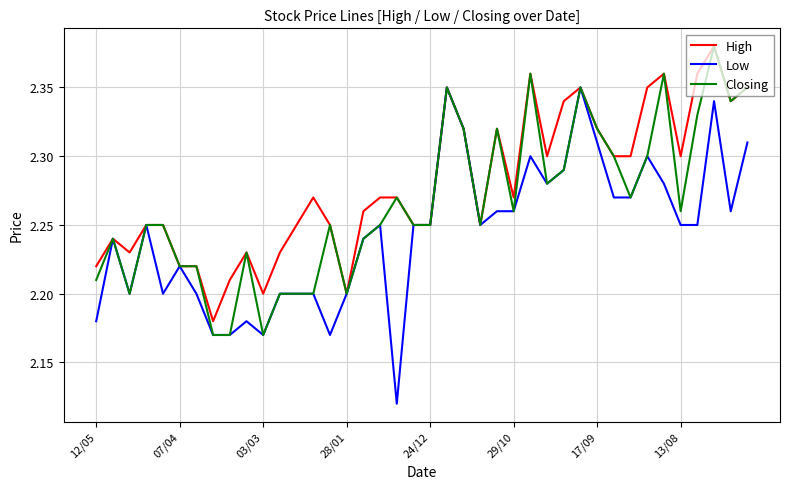

Which series has the widest spread of values?

Low